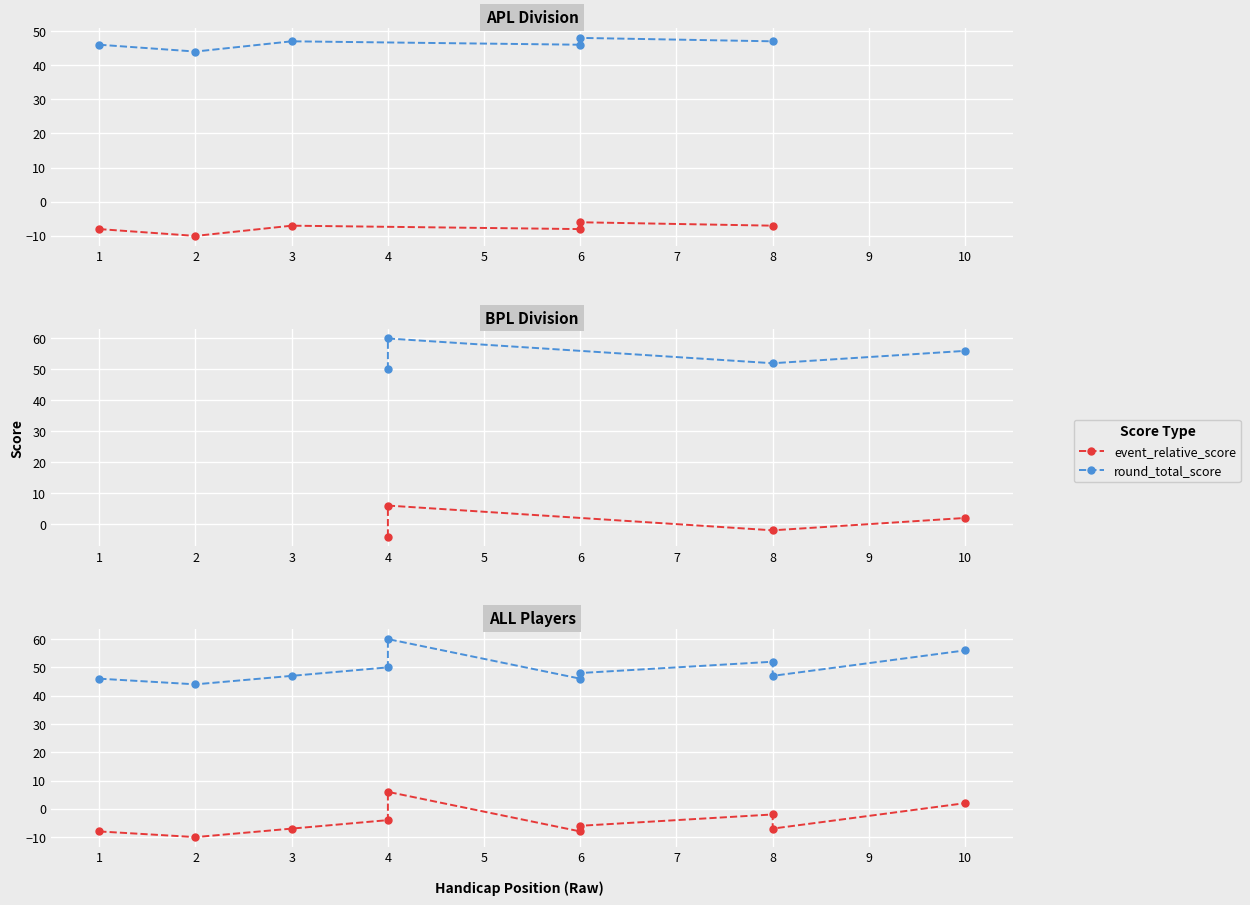

What is the approximate value of round_total_score at 4?

50